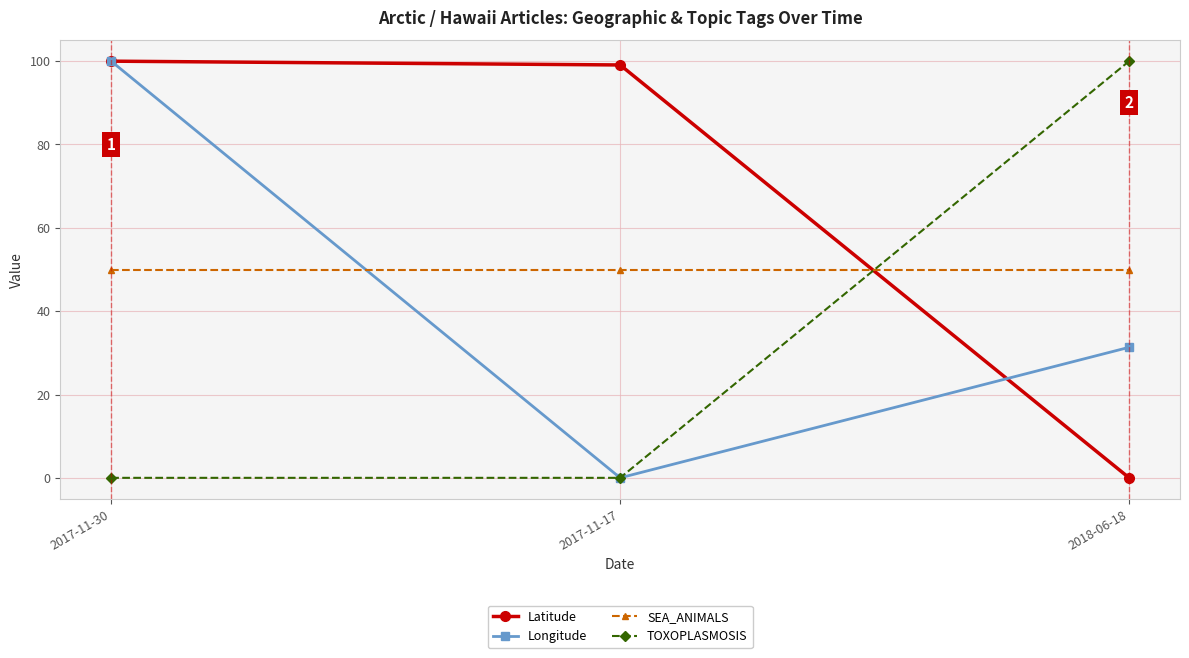

What is the label of the 1st point from the left?

2017-11-30